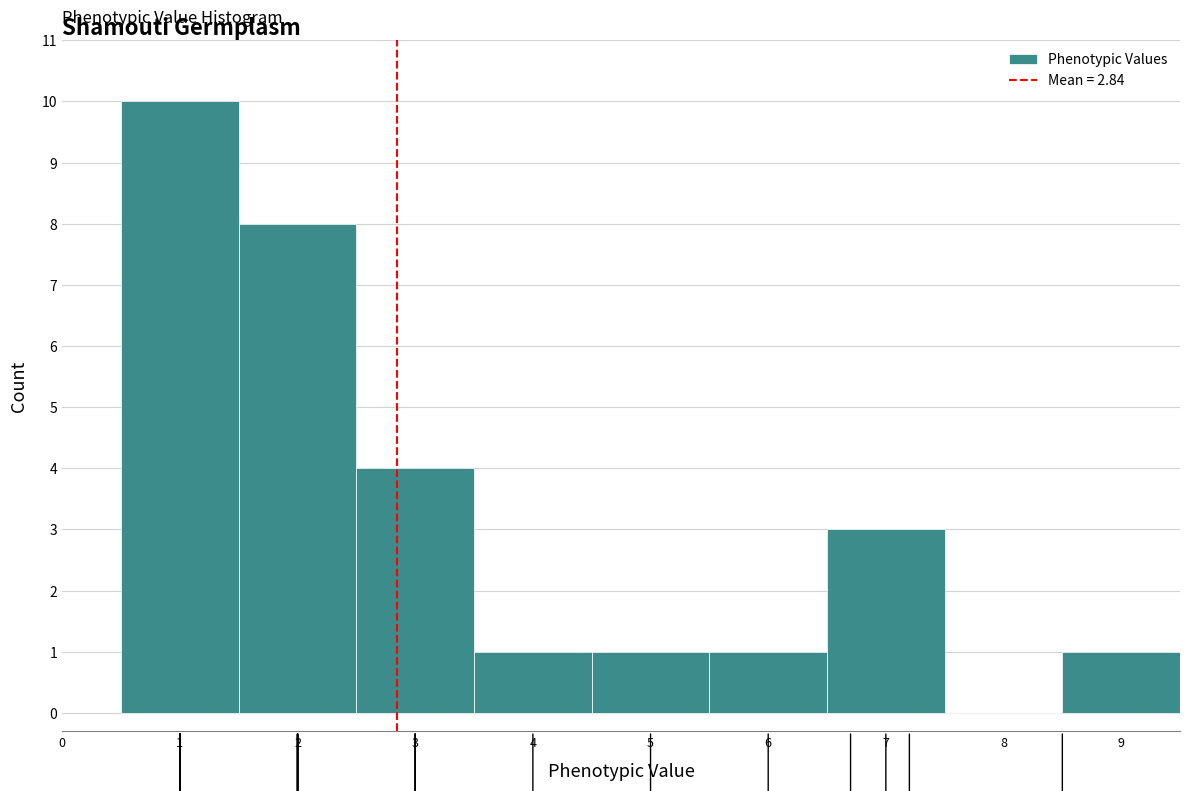

What is the height of the bar covering 4.5 to 5.5 on the x-axis? The values are not printed on the chart, so give them approximately, as read against the axis.

1